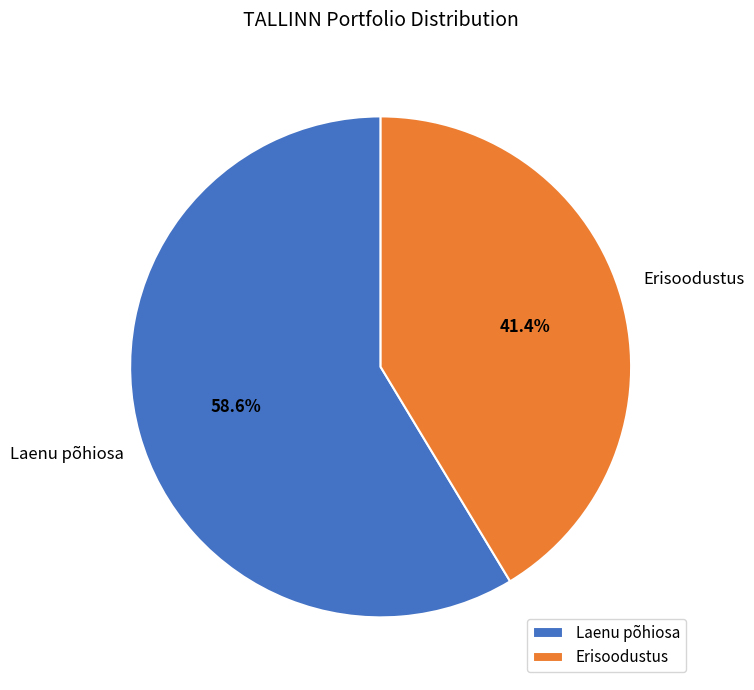

Which slice represents more than half of the pie?

Laenu põhiosa